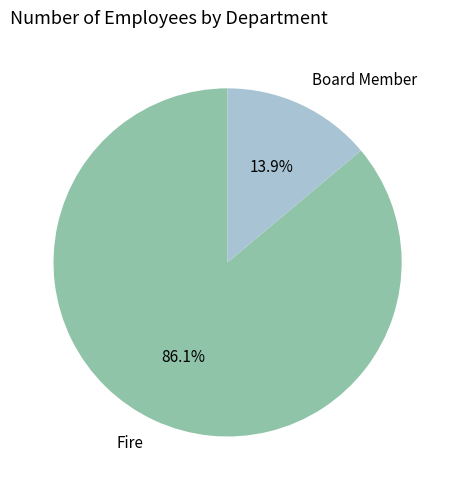

Is Fire the majority of the pie?

Yes